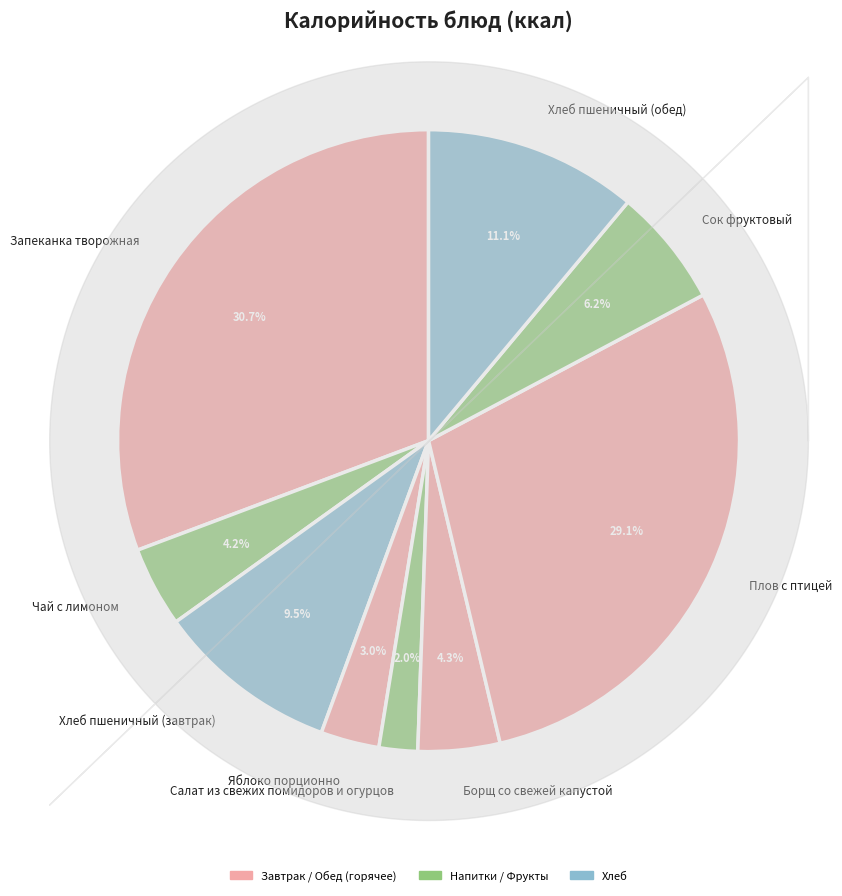

Count the number of slices in the pie.

9